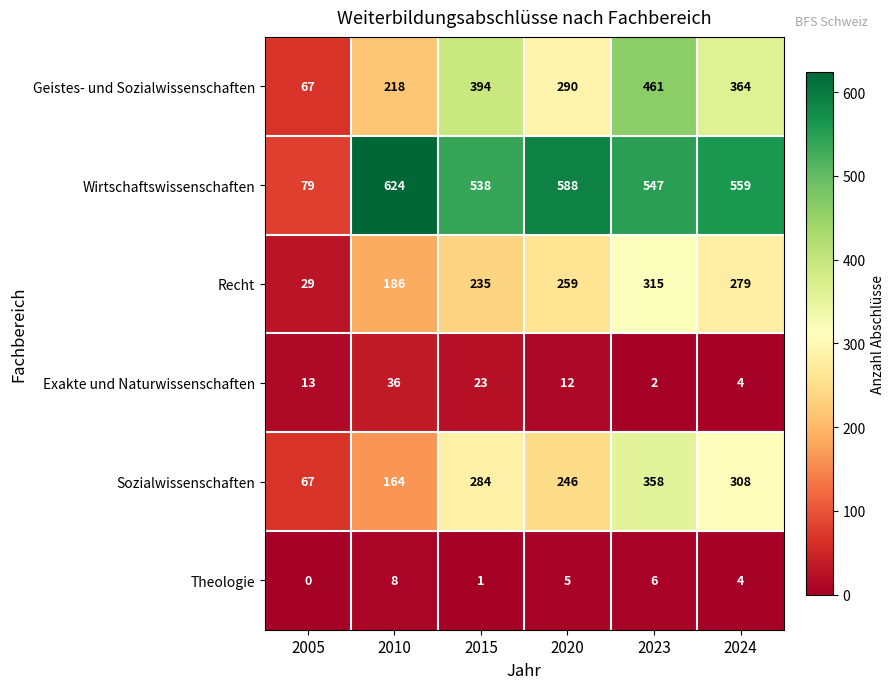

What is the total value across all series at 2023?

1689